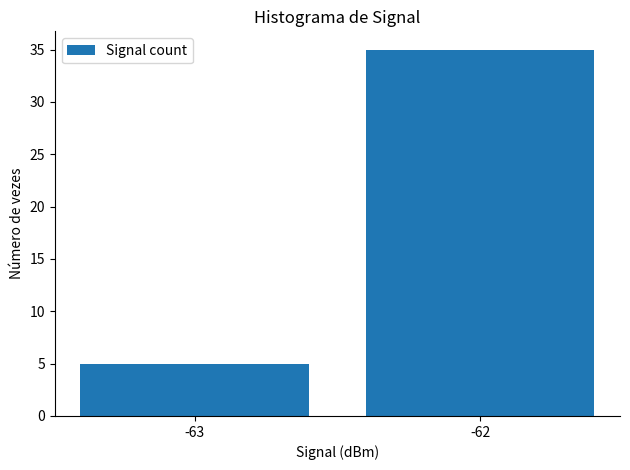

At which category does the chart reach its peak across all series?

-62